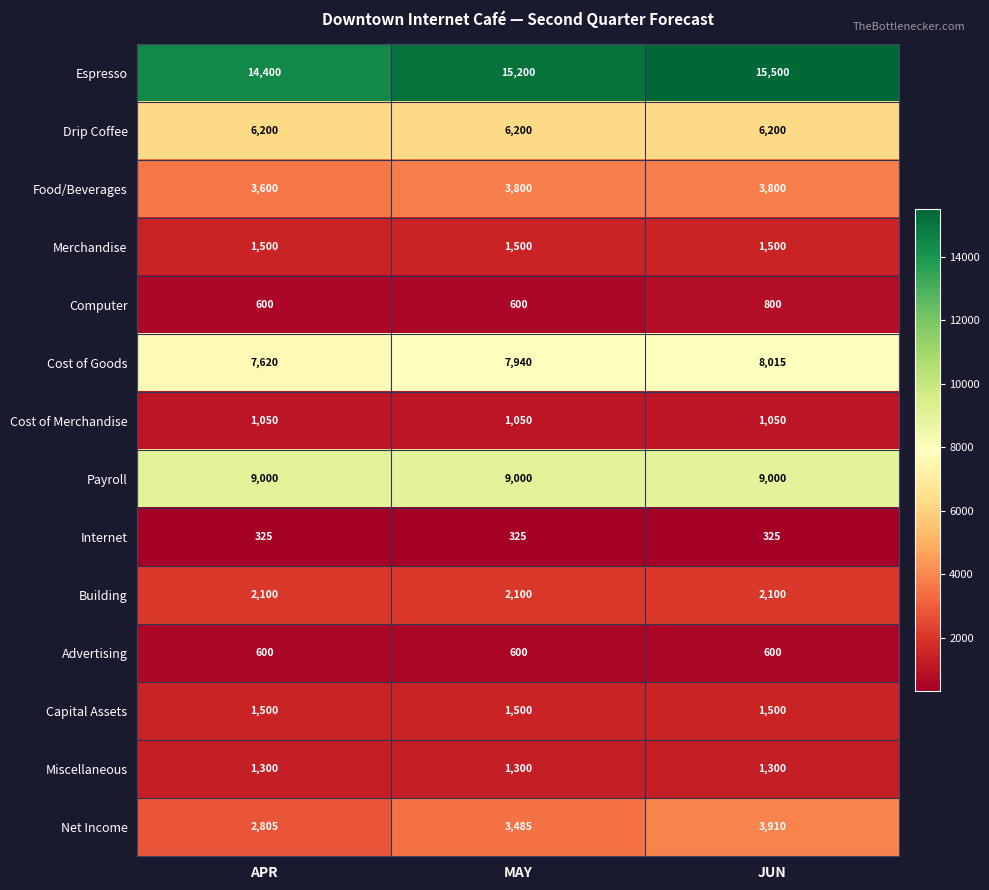

Which series changed the most between MAY and JUN?

Net Income